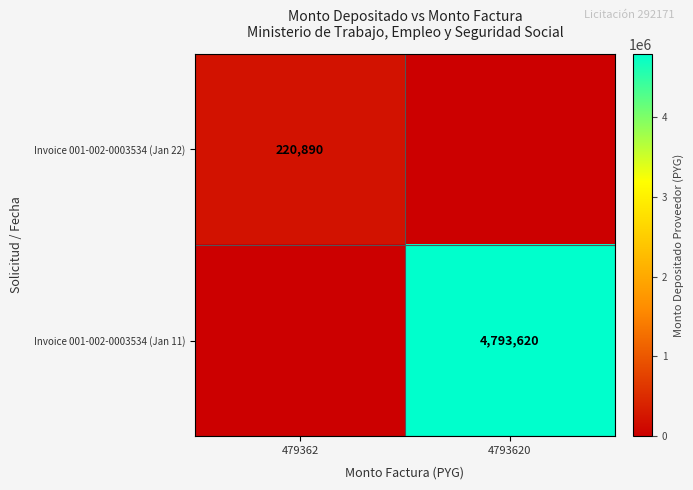

True or false: Invoice 001-002-0003534 (Jan 11) has a value of 4793620 at 4793620.

True